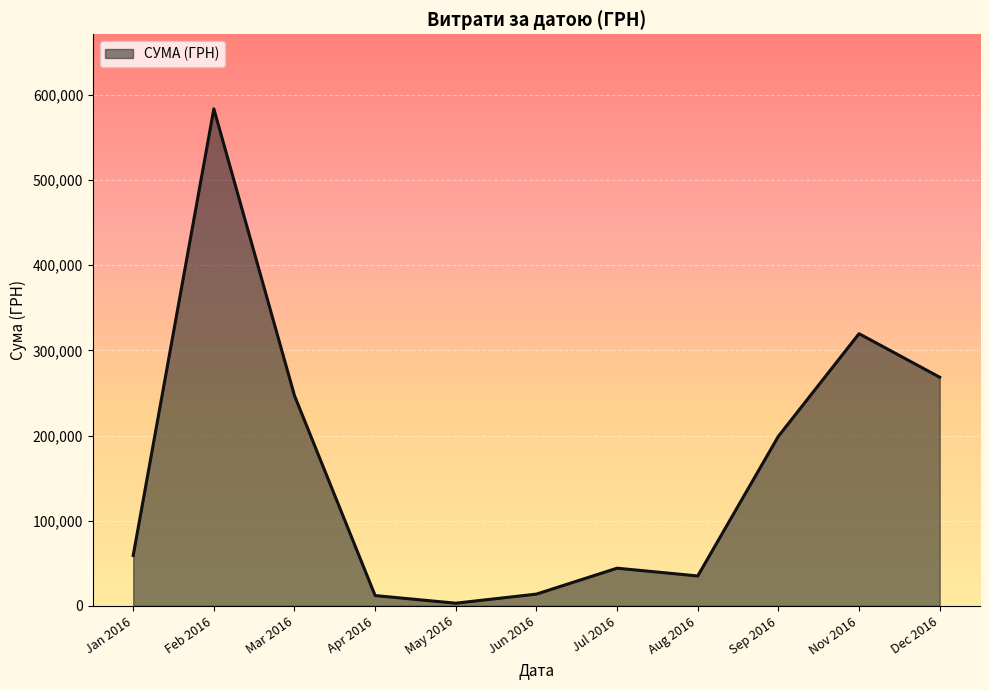

Does the chart display data point markers on the line(s)?

No